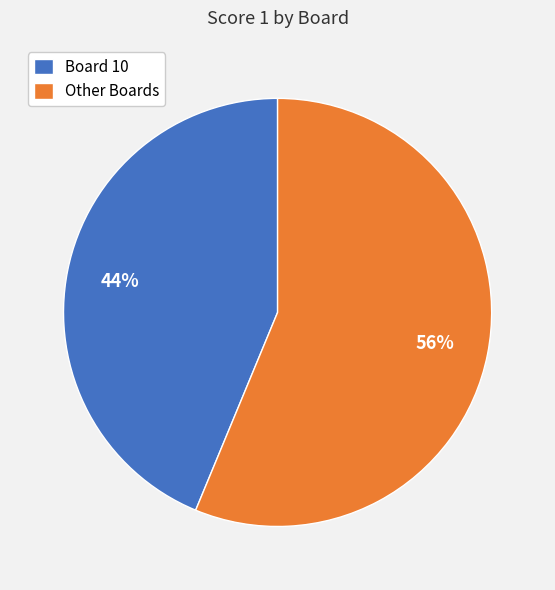

How many segments does this pie chart have?

2